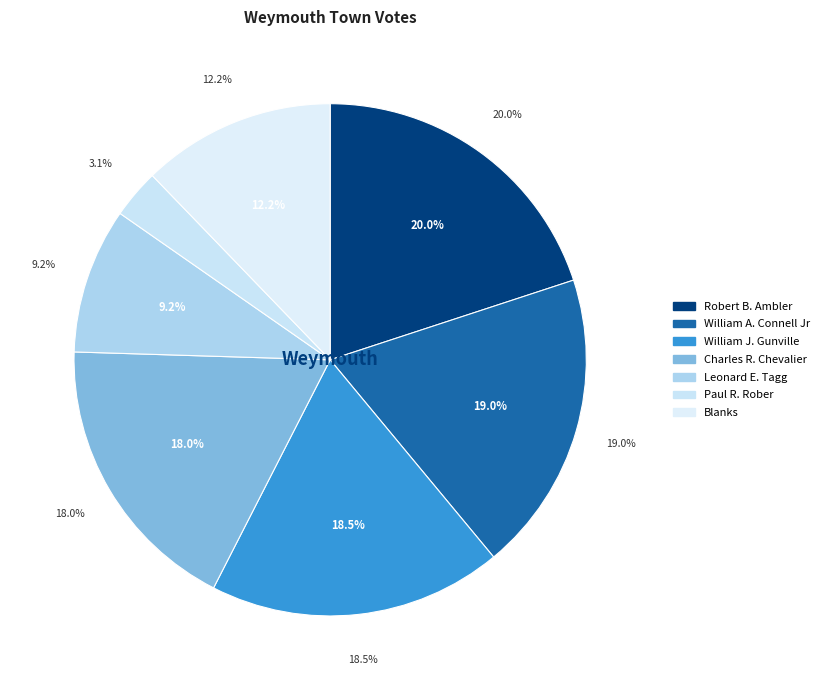

To the nearest percent, what is the difference between the largest and smallest slice percentages?

17%